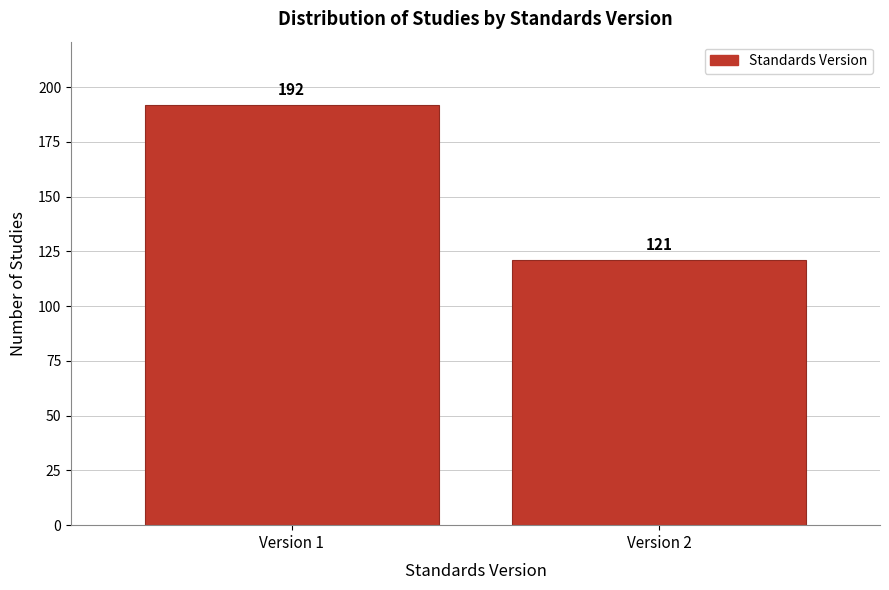

Reading right to left, extract all data points from this chart.

121	192